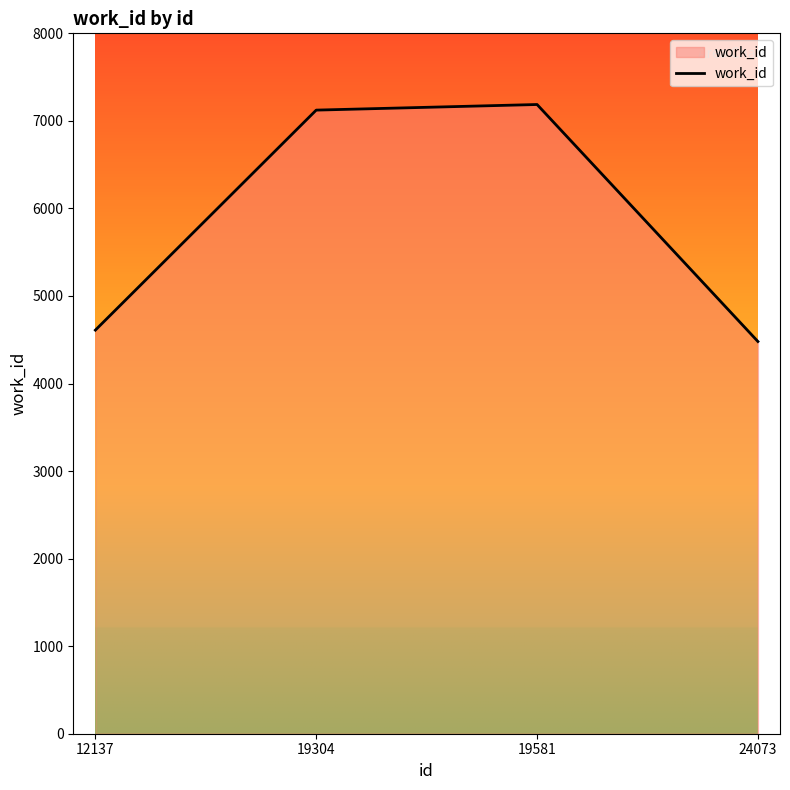

Which category has the lowest value across all series?

24073